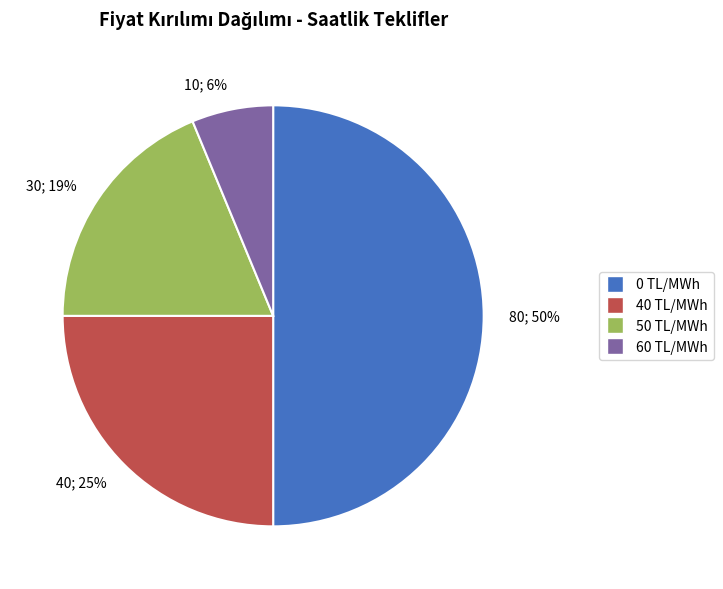

Rank the categories by value from highest to lowest.

80; 50%, 40; 25%, 30; 19%, 10; 6%